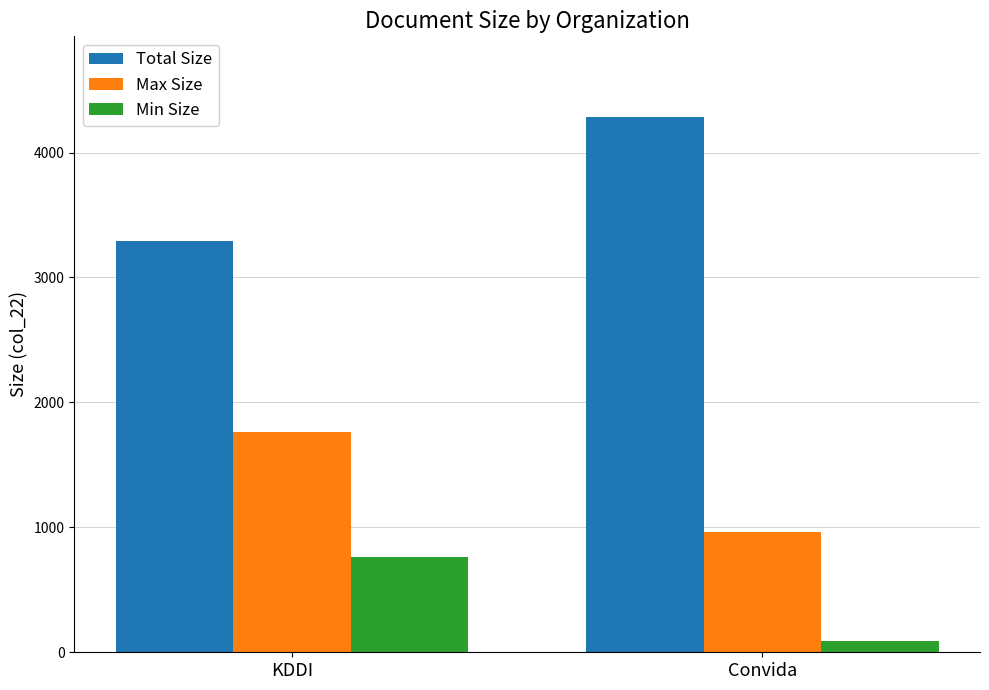

Reading left to right, extract all data points from this chart.

Total Size: 3292	4287
Max Size: 1764	966
Min Size: 763	93